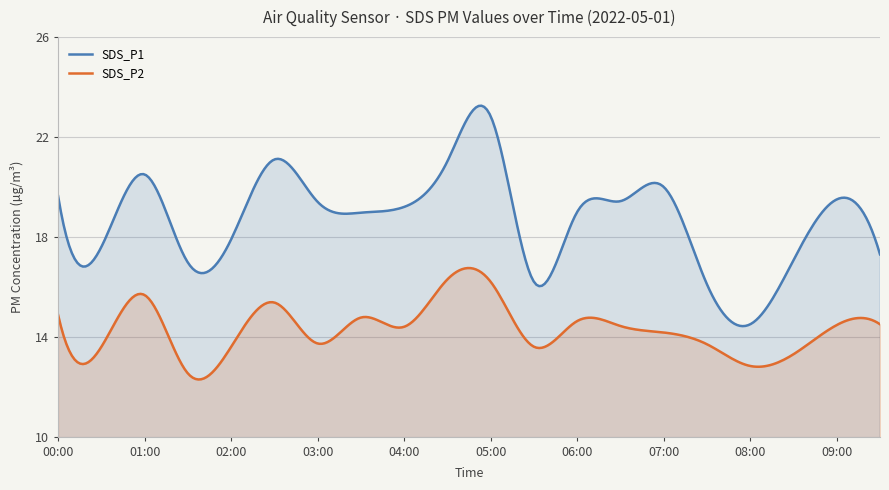

Which series has the largest range (max minus min)?

SDS_P1